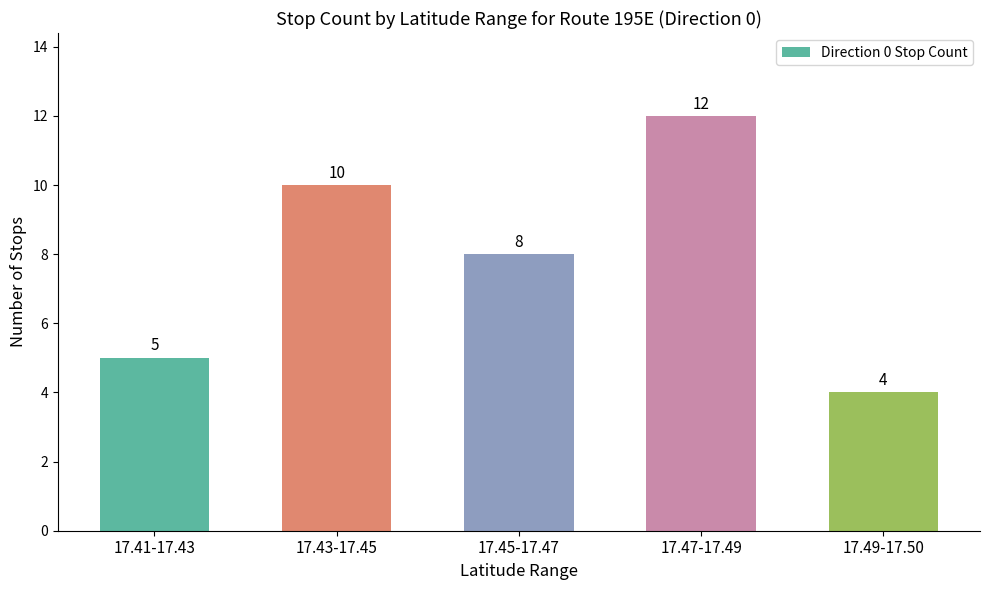

How many bars are there in total?

5